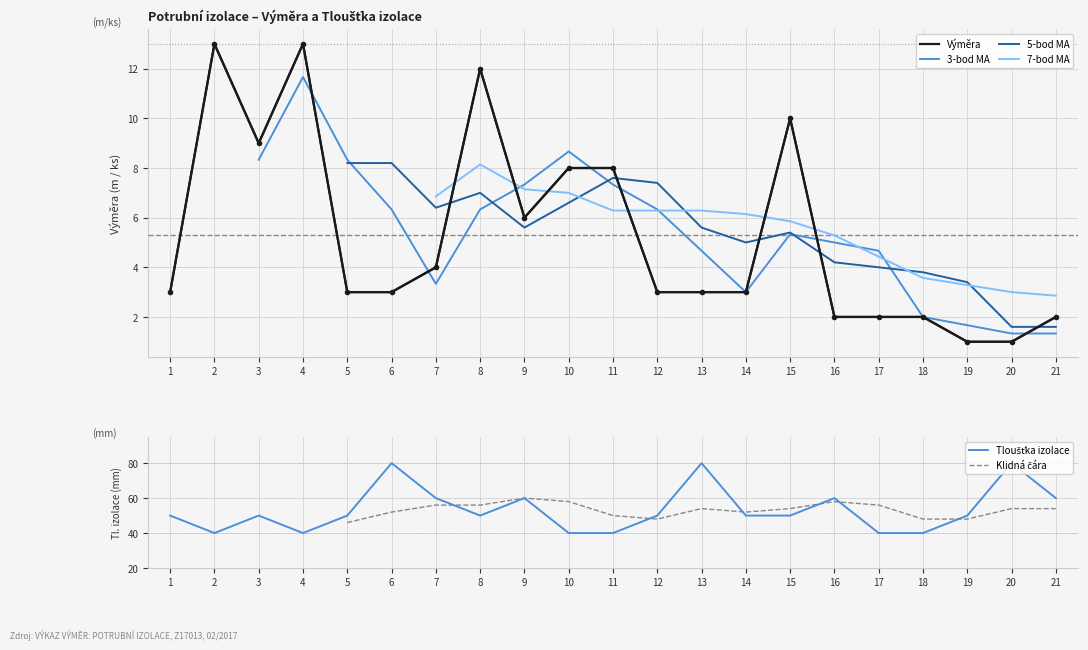

True or false: Tloušťka izolace and Výměra intersect in this chart.

False